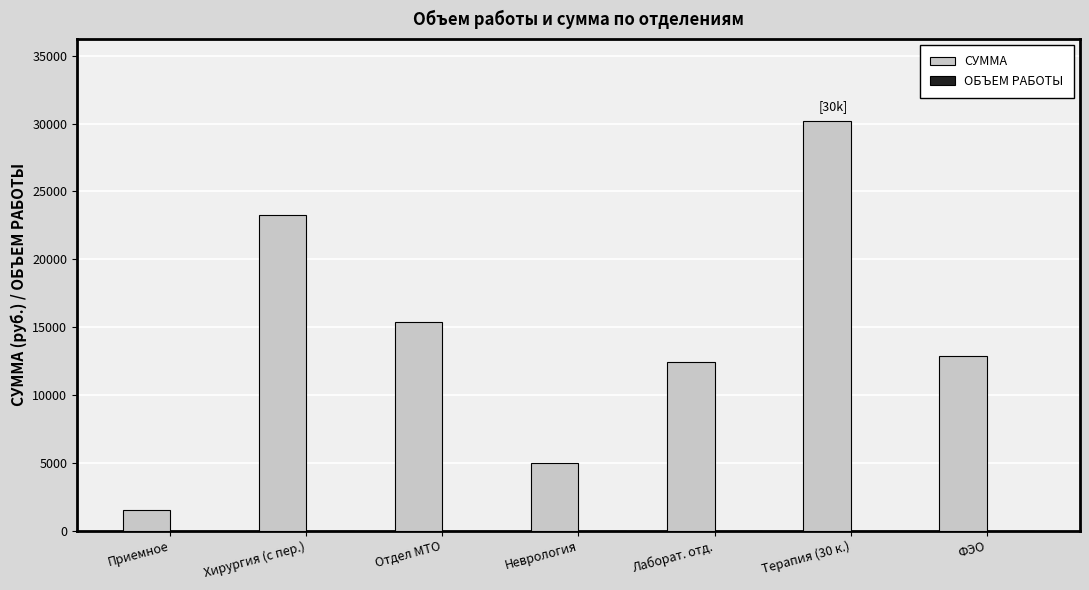

Where does the СУММА series first go above 12900?

Хирургия (с пер.)